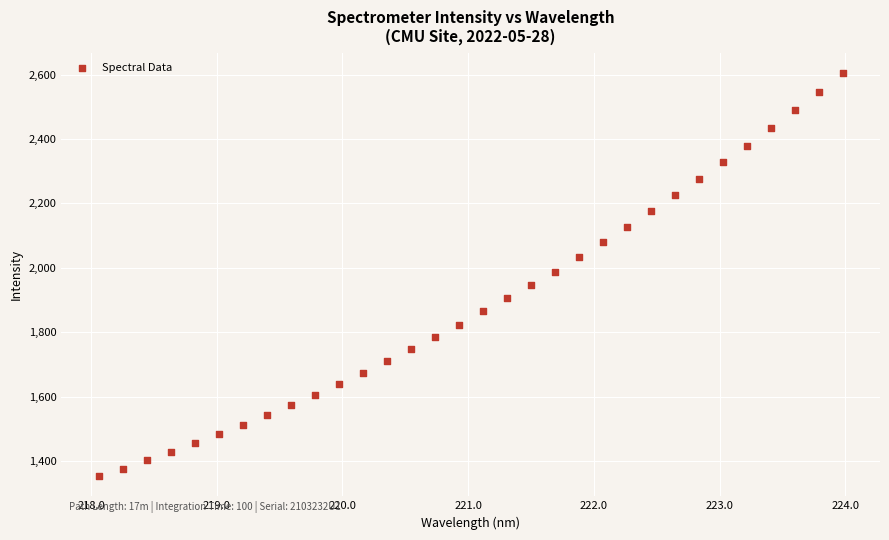

What is the range of Y values (max minus min)?

1251.0